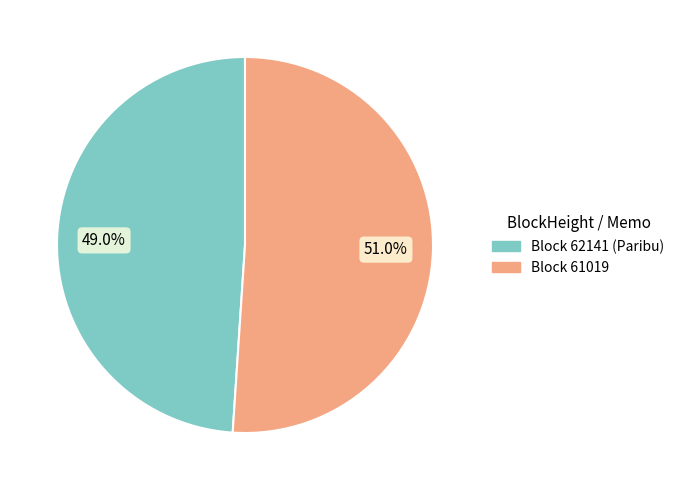

Is there a majority slice in this chart?

Yes